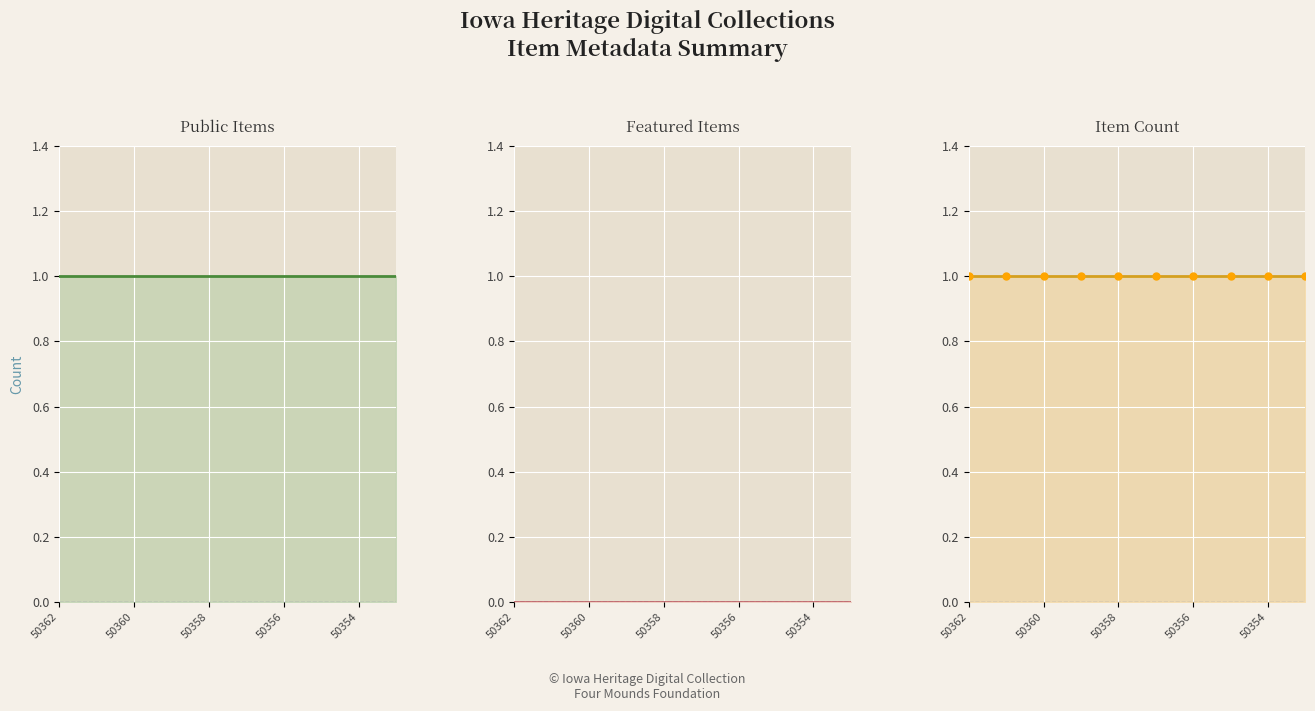

Reading right to left, list all the values displayed in this chart.

Public Items: 1	1	1	1	1	1	1	1	1	1
Featured Items: 0	0	0	0	0	0	0	0	0	0
Item Count: 1	1	1	1	1	1	1	1	1	1
Item Count markers: 1	1	1	1	1	1	1	1	1	1